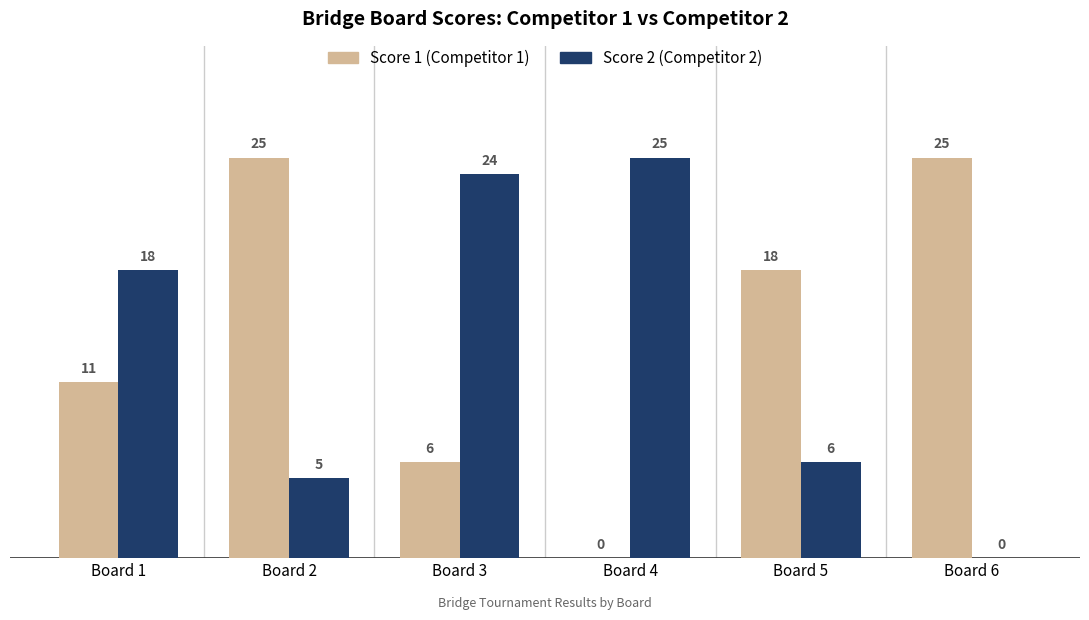

True or false: Score 1 (Competitor 1) has a value of 3 at Board 3.

False